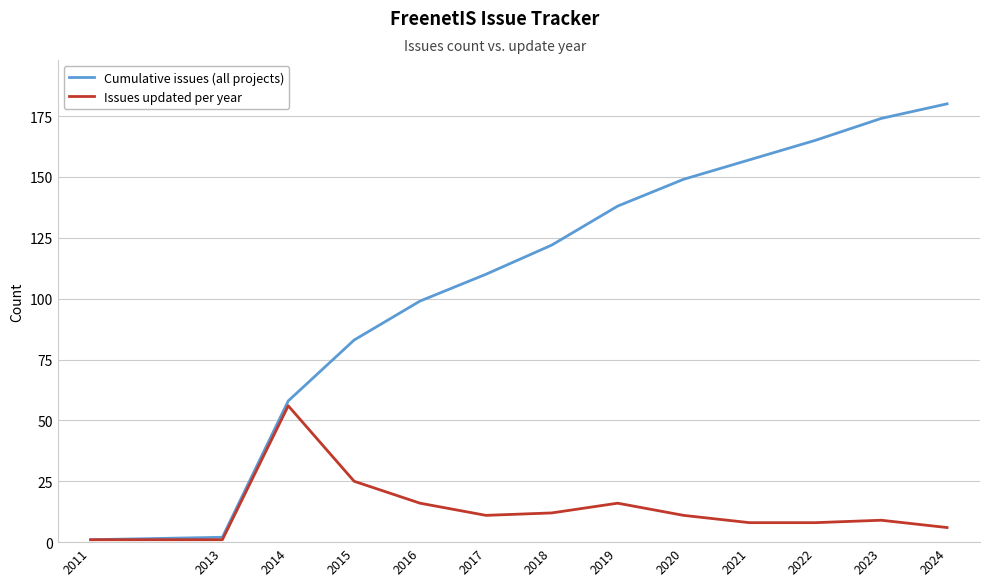

What is the total value across all series at 2021?

165